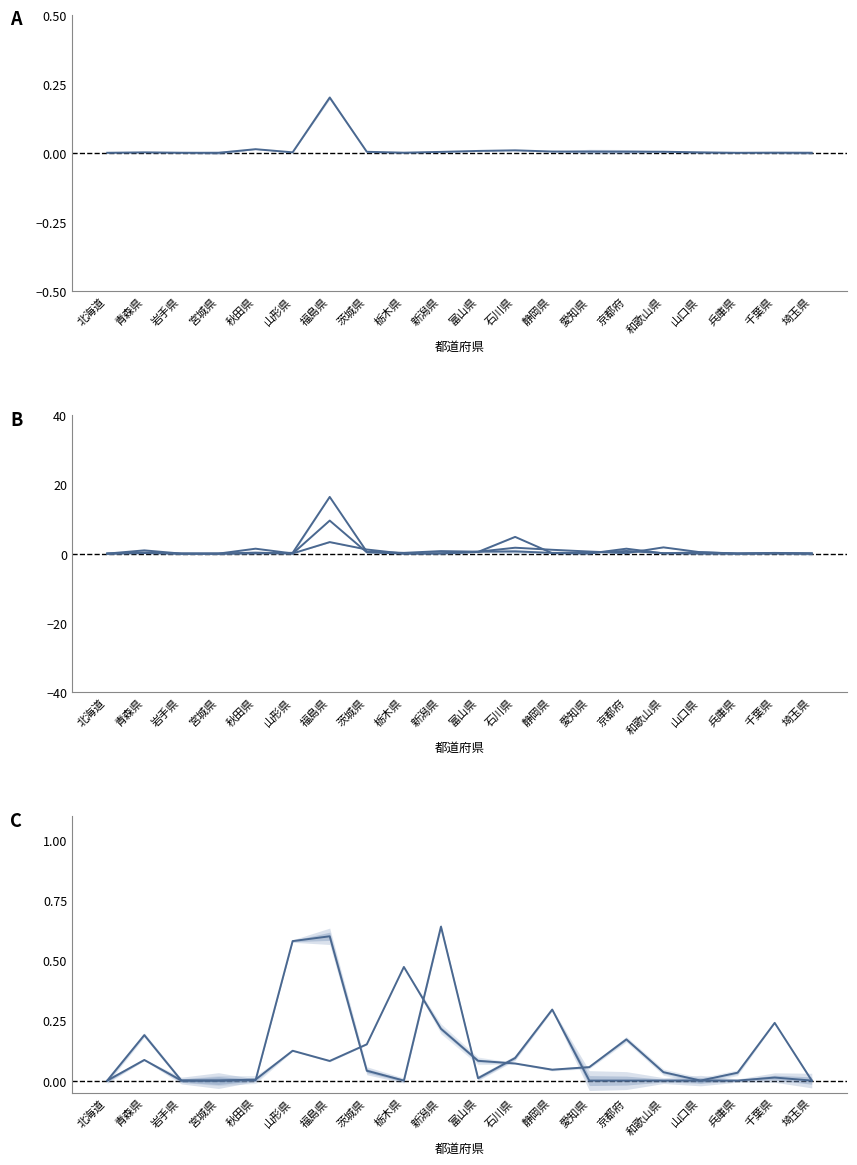

Between 宮城県 and 栃木県, which series saw the biggest shift?

木くず(t)